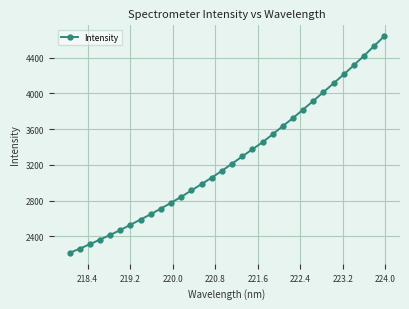

True or false: the data has more than 0 interior local peaks.

False